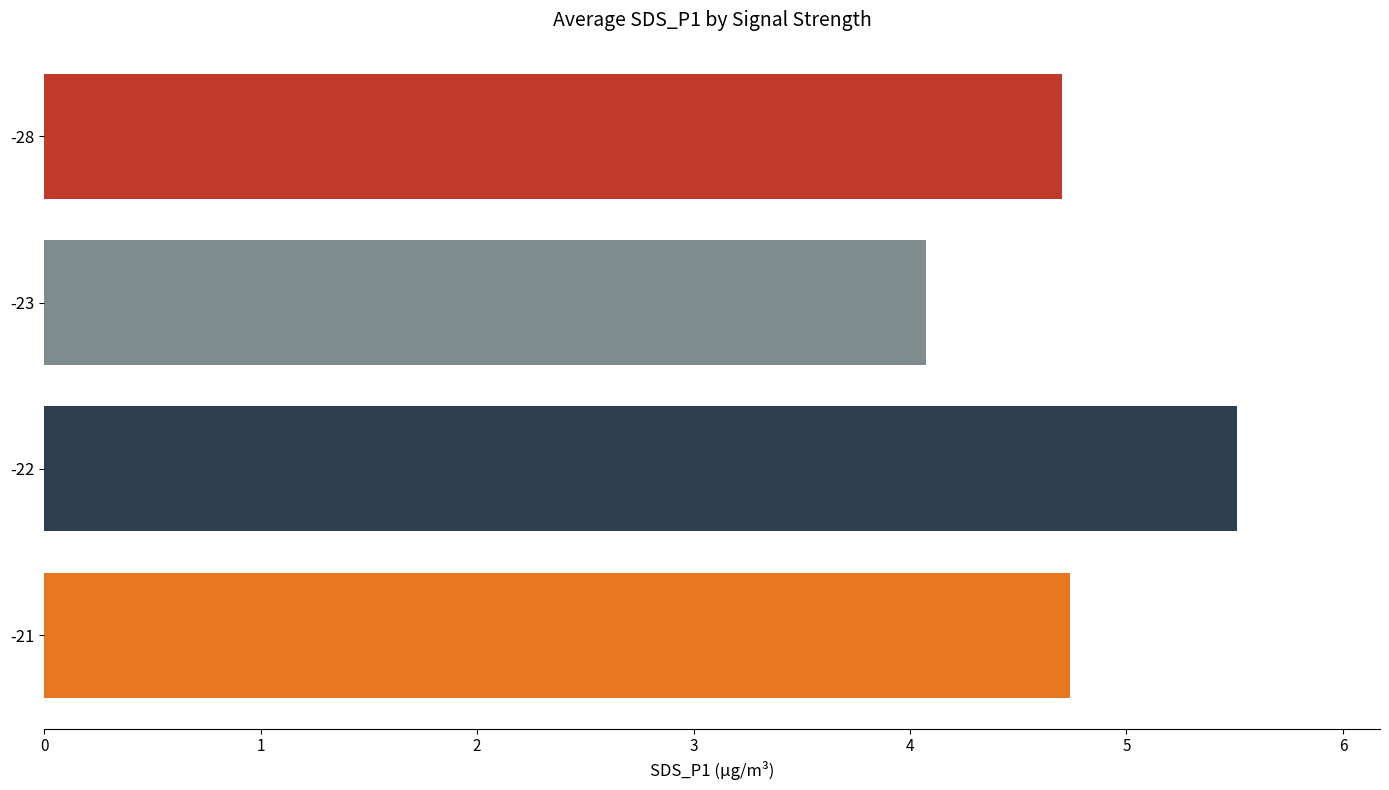

Reading top to bottom, extract all data points from this chart.

4.7	4.1	5.5	4.7